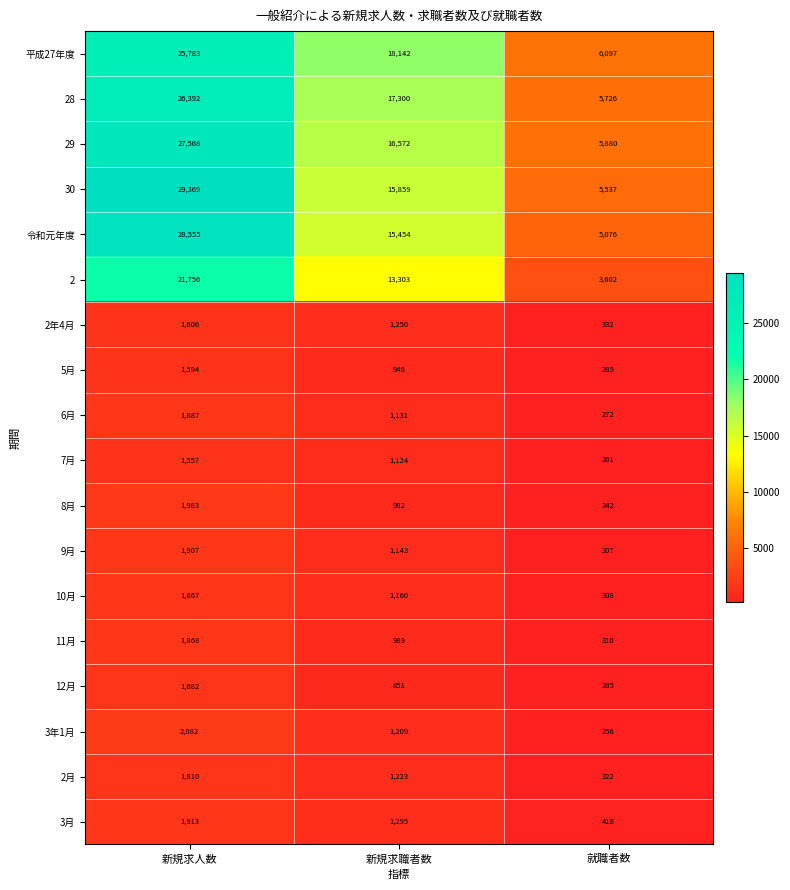

Where is 29 nearest to the value 16724?

新規求職者数